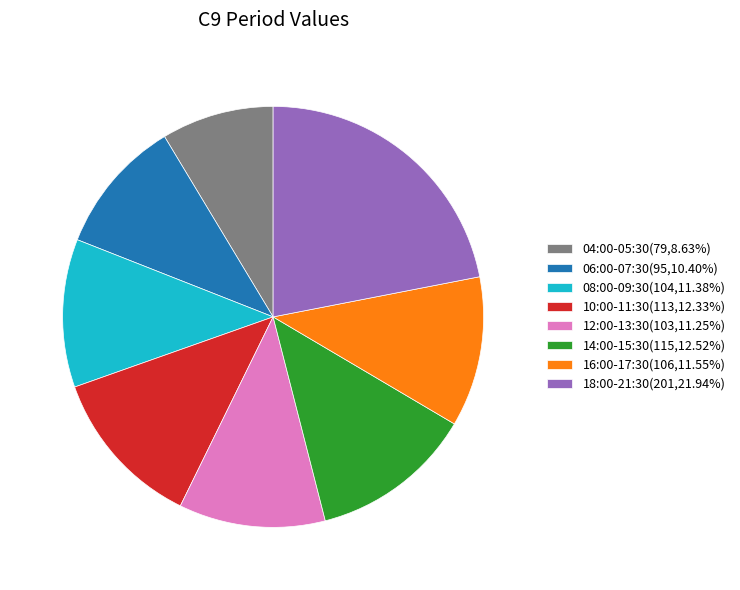

Does 08:00-09:30(104,11.38%) account for over 50% of the chart?

No